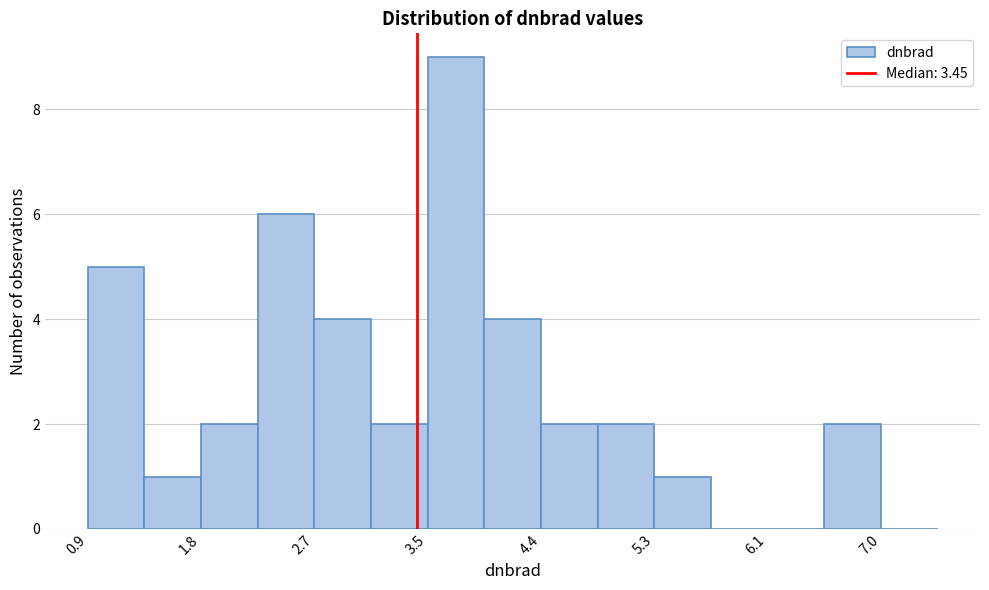

Reading left to right, transcribe this chart: for each bar, give the range it covers on the x-axis and its height. Neither the bar edges nor the heights are printed on the chart, so give them approximately, as read against the axes.

0.9 to 1.4: 5
1.4 to 1.8: 1
1.8 to 2.2: 2
2.2 to 2.7: 6
2.7 to 3.1: 4
3.1 to 3.5: 2
3.5 to 4.0: 9
4.0 to 4.4: 4
4.4 to 4.8: 2
4.8 to 5.3: 2
5.3 to 5.7: 1
5.7 to 6.1: 0
6.1 to 6.6: 0
6.6 to 7.0: 2
7.0 to 7.4: 0